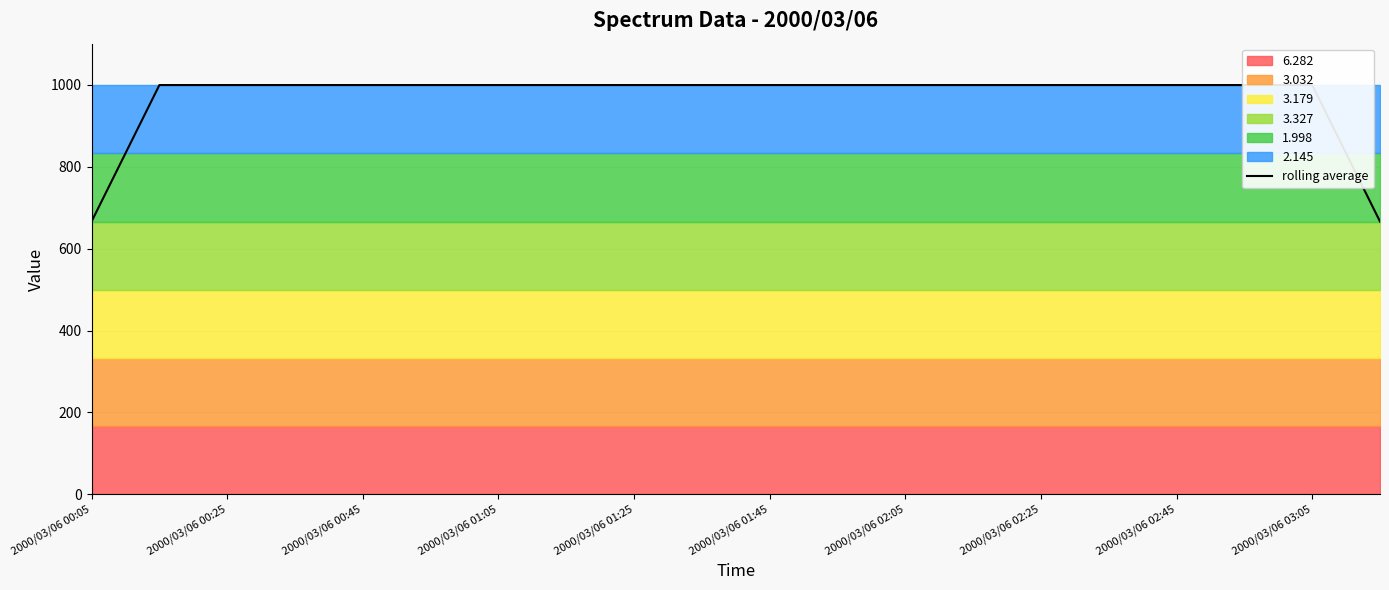

What is the average value?

966